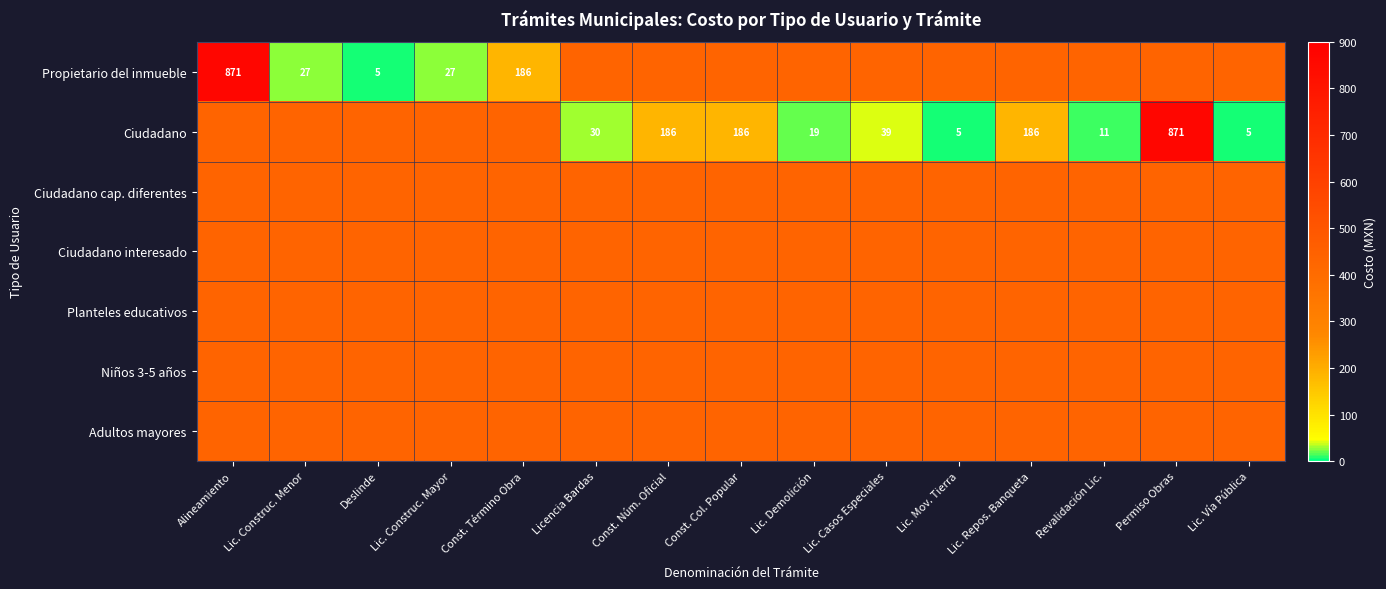

At how many categories does at least one series exceed 171?

15